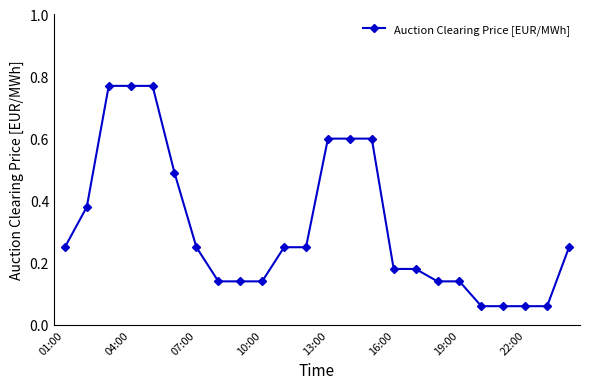

What is the difference between the maximum and minimum values?

0.7